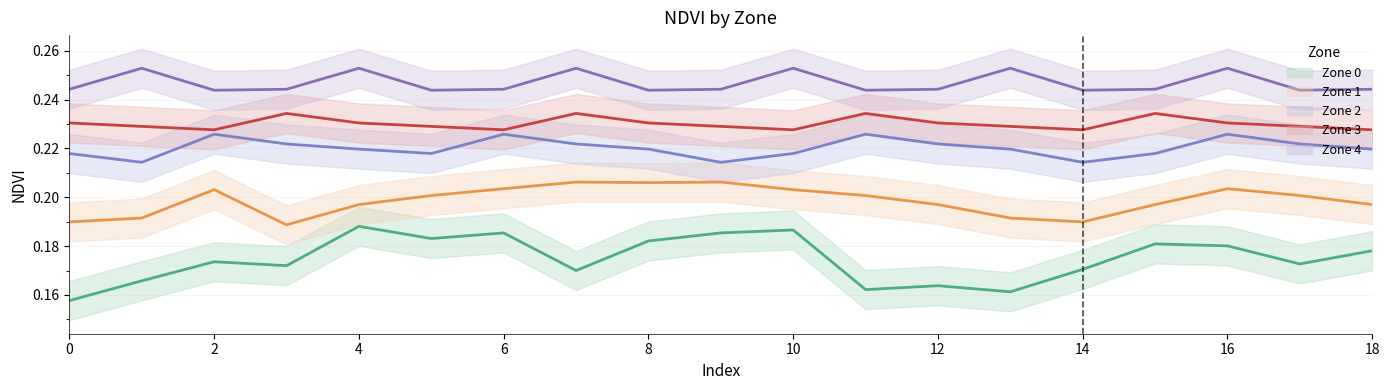

Rank the categories by Zone 3 value from highest to lowest.

3, 7, 11, 15, 0, 4, 8, 12, 16, 1, 5, 9, 13, 17, 2, 6, 10, 14, 18